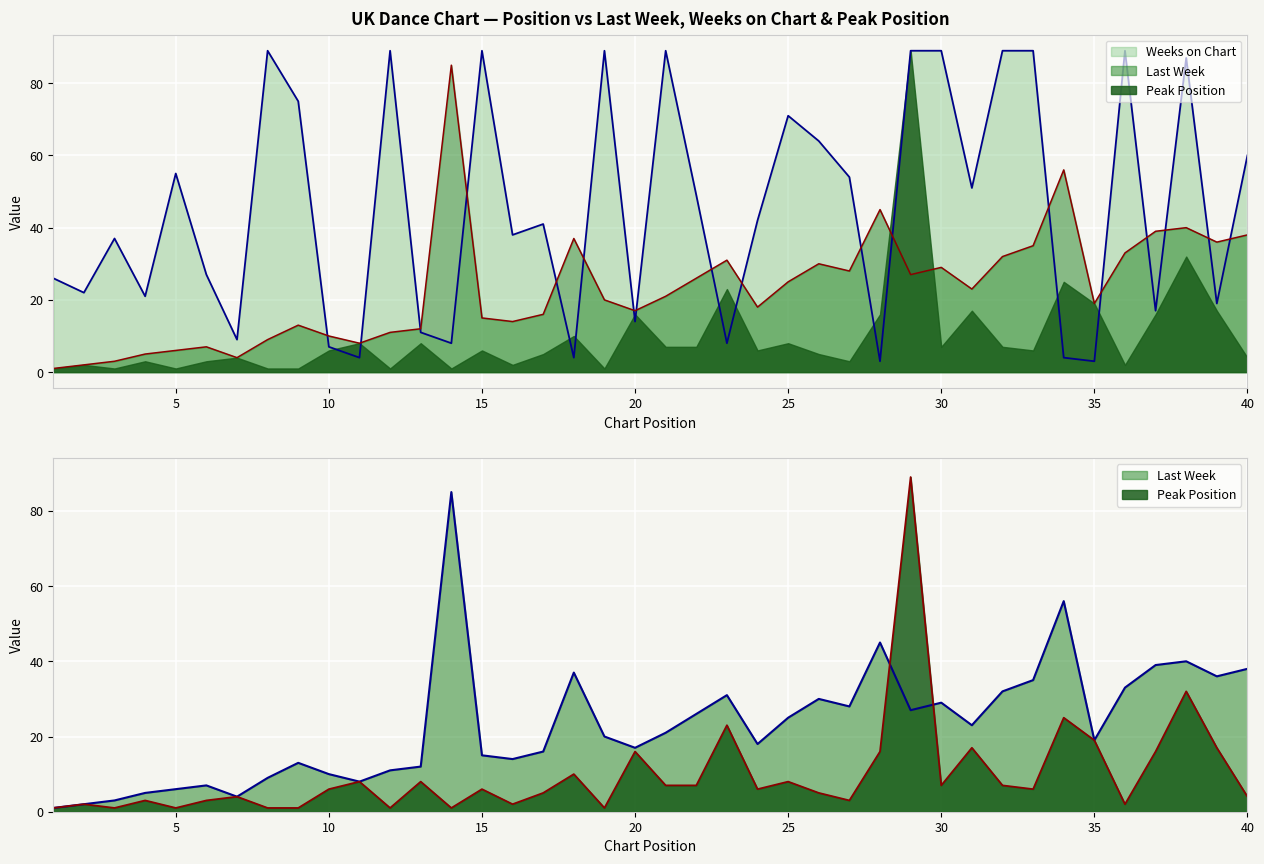

What is the value of the Peak Position point at the 16th from the left?

2